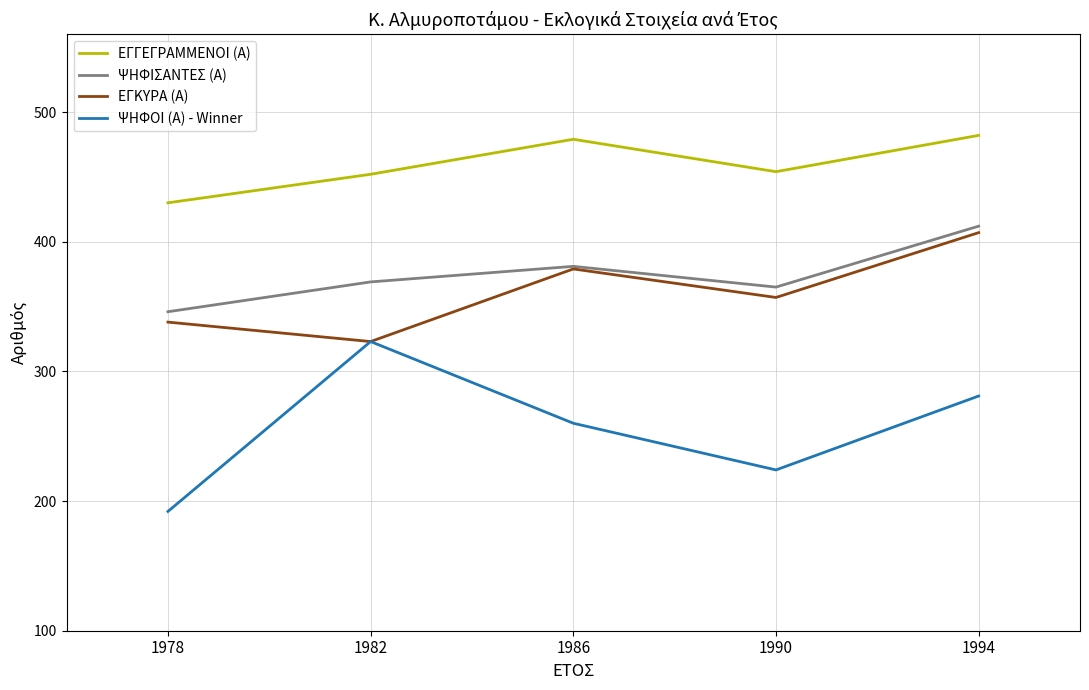

Which category has the highest value in the ΨΗΦΟΙ (Α) - Winner series?

1982